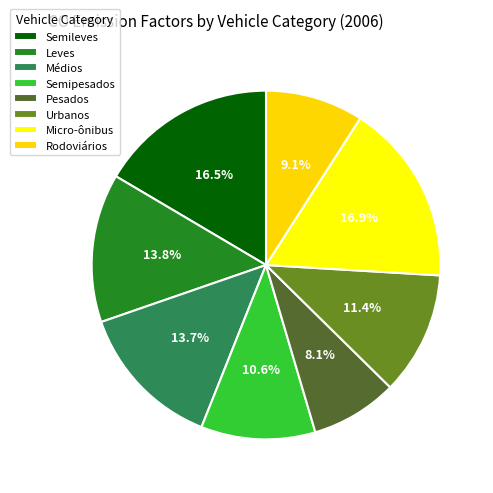

Is the sum of Médios and Pesados greater than half?

No